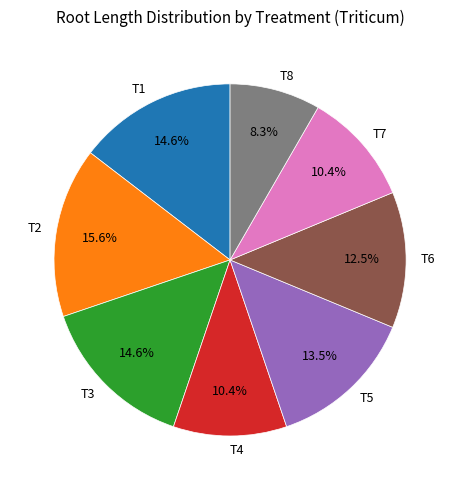

Is T4 the majority of the pie?

No